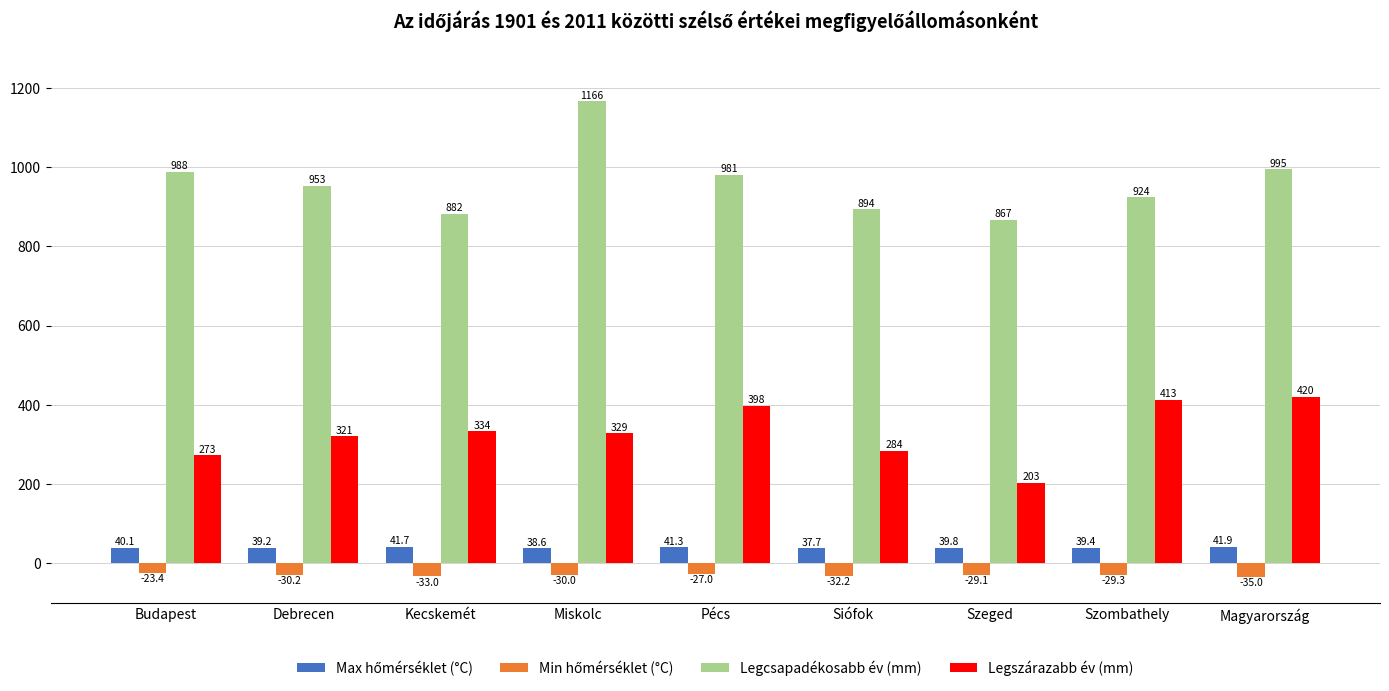

Which series has the widest spread of values?

Legcsapadékosabb év (mm)